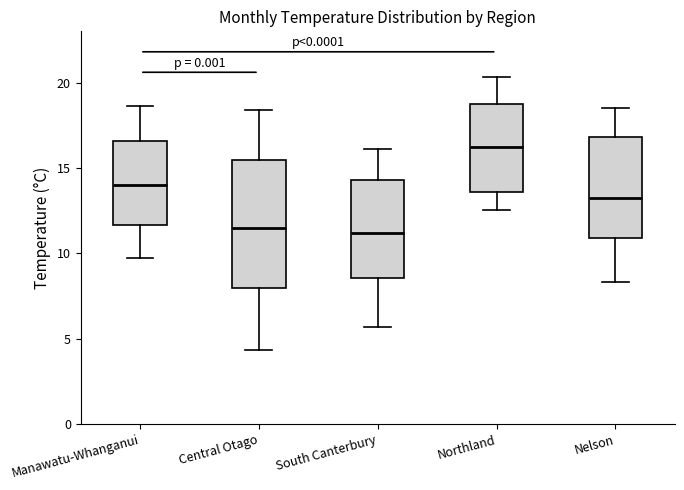

Where does the upper whisker of the box for South Canterbury end on the y-axis? The values are not printed on the chart, so give them approximately, as read against the axis.

16.0